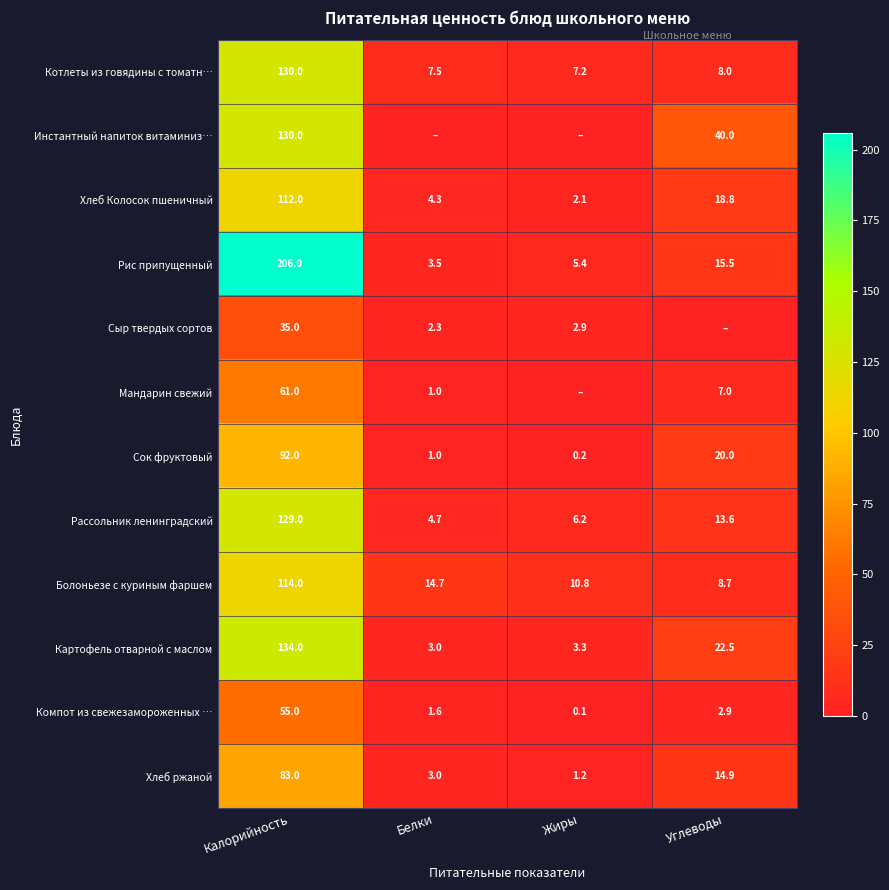

Is it true that Картофель отварной с маслом equals 38.4 at Калорийность?

False